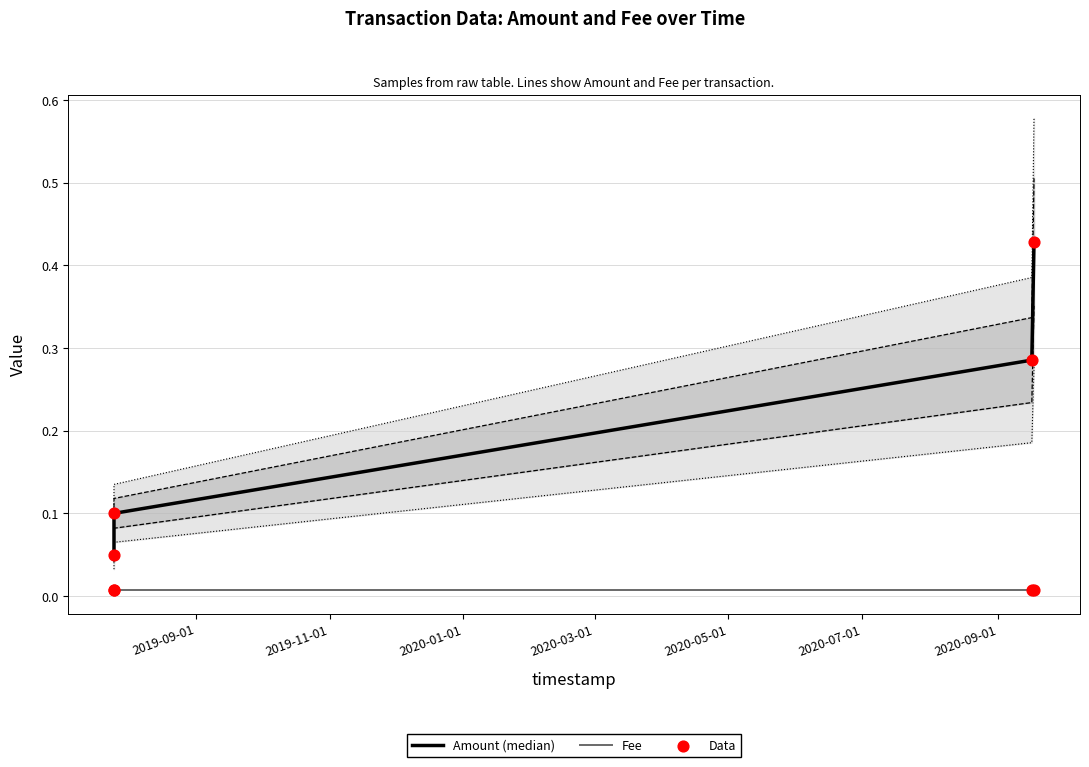

Which series has the largest total across all categories?

Amount (median)